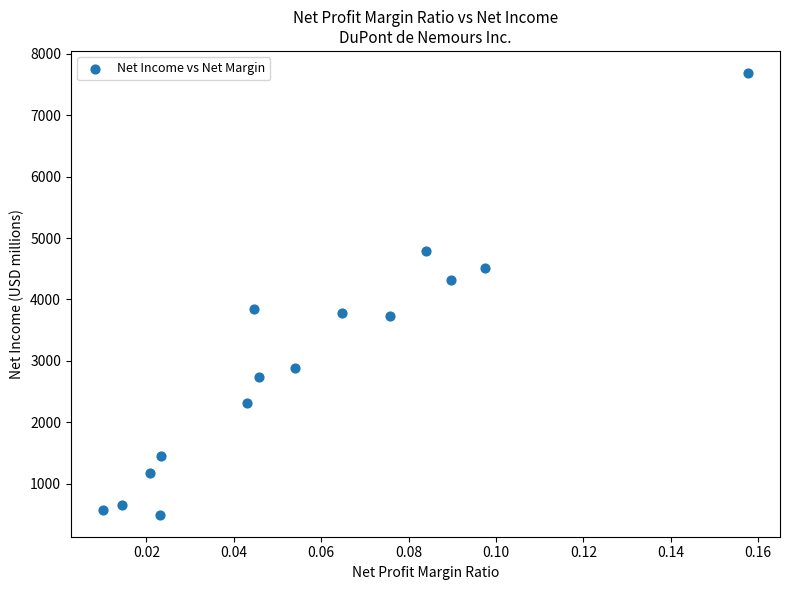

What is the range of Y values (max minus min)?

7187